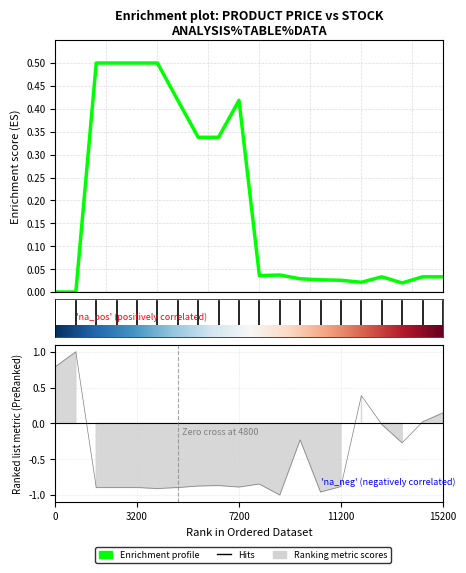

The value of Залишок at 15200 is 0.1. True or false?

False